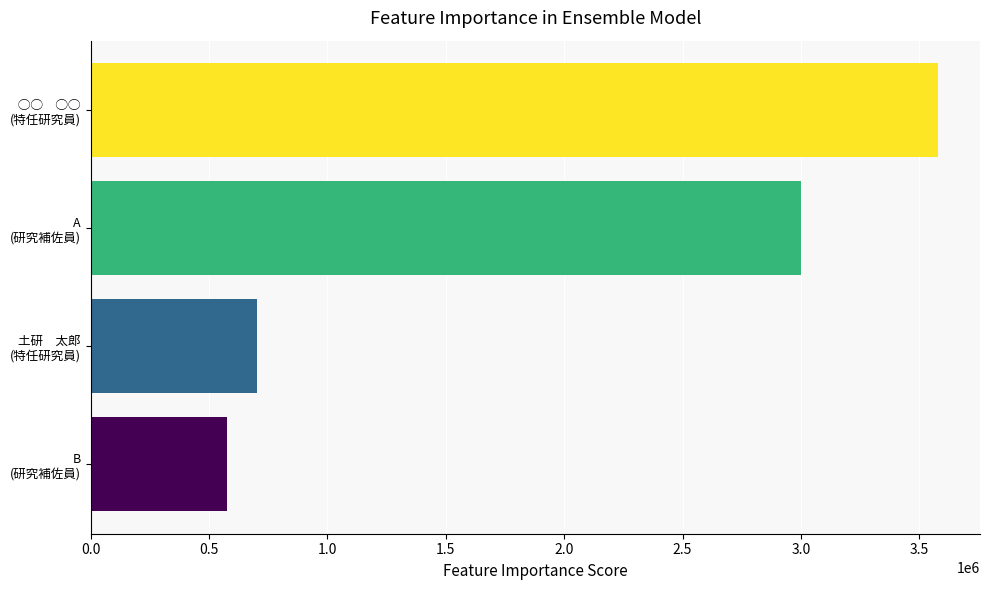

What is the difference between the maximum and minimum values?

3001200